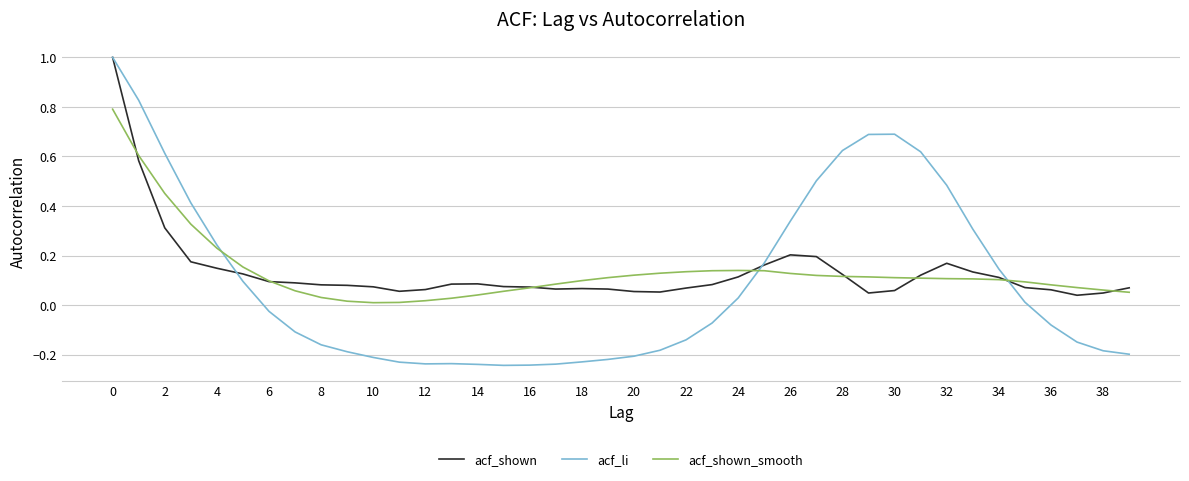

Which series has the widest spread of values?

acf_li